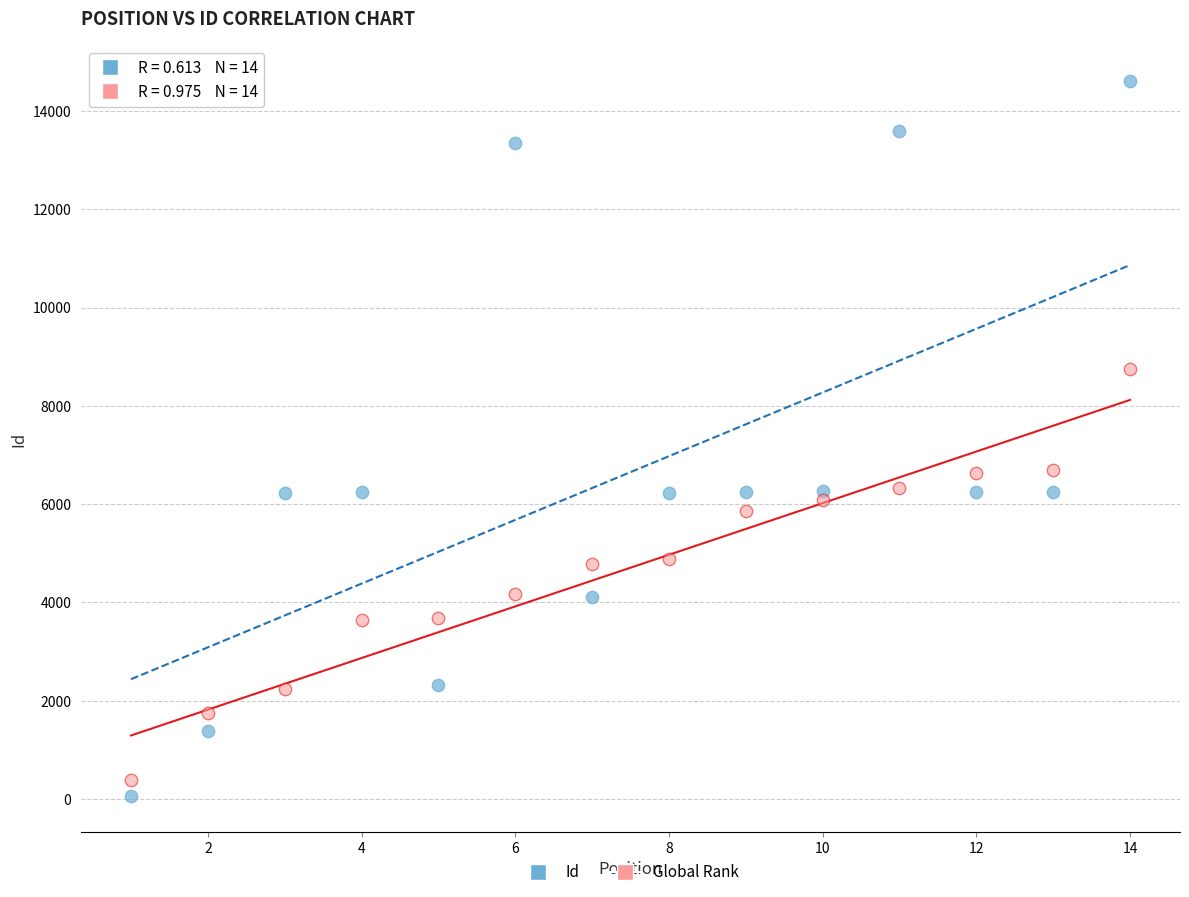

Across all data points, what is the range of X values (max minus min)?

13